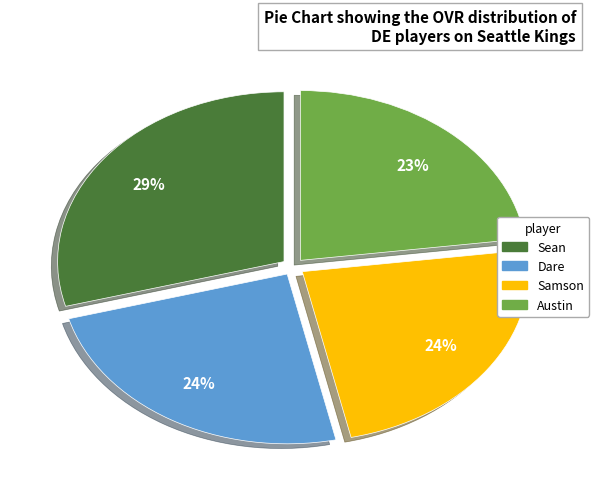

What percentage is the Austin slice, to the nearest percent?

23%